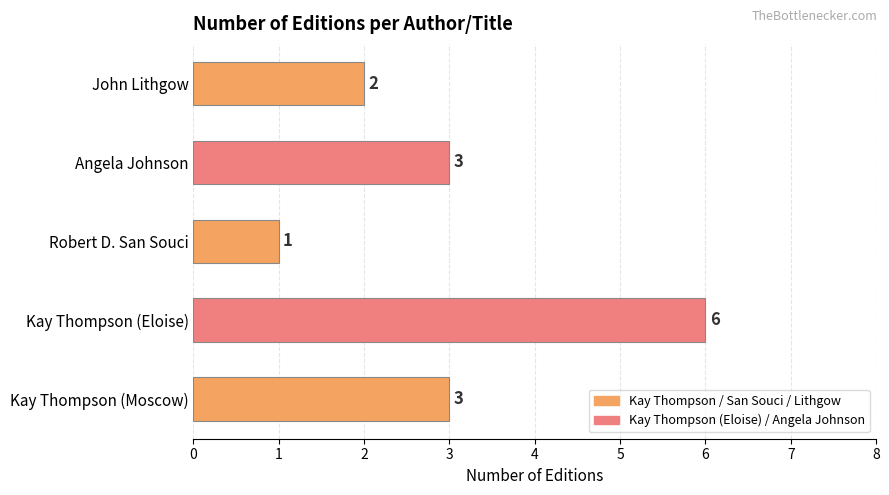

Count the values in the range 2 to 3.

3